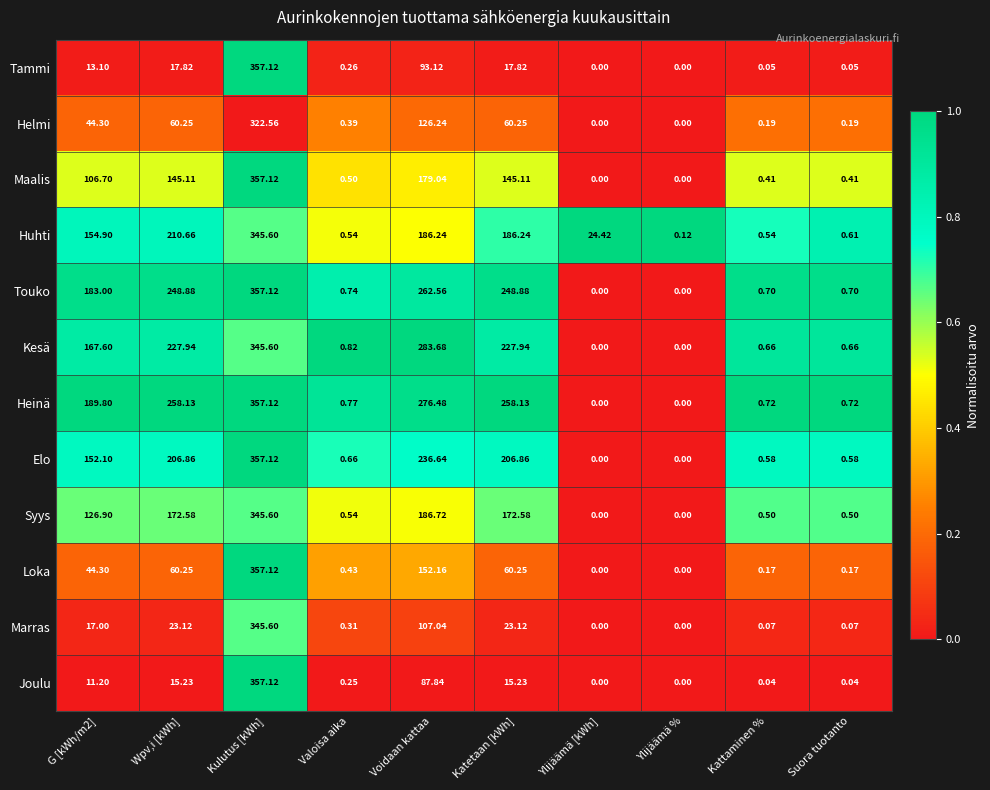

Which label corresponds to the largest value in the chart?

Kulutus [kWh]